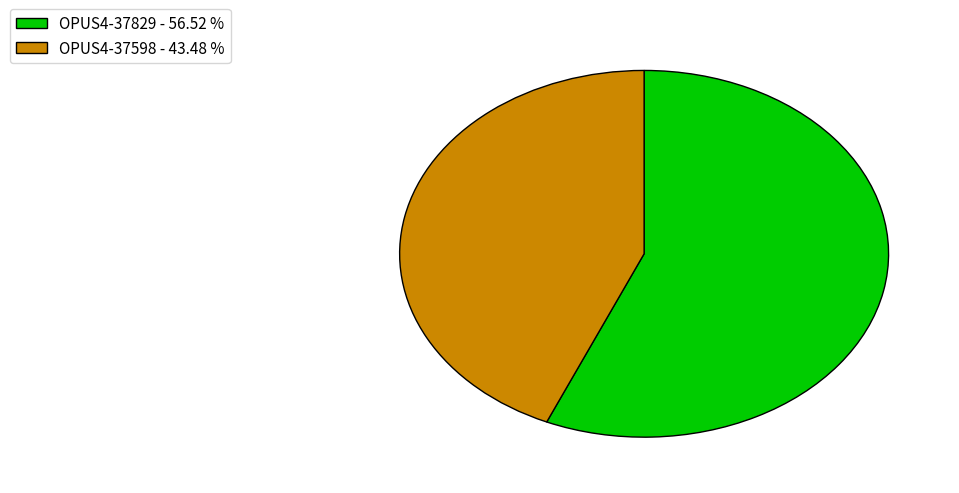

Which category has the biggest portion of the pie?

OPUS4-37829